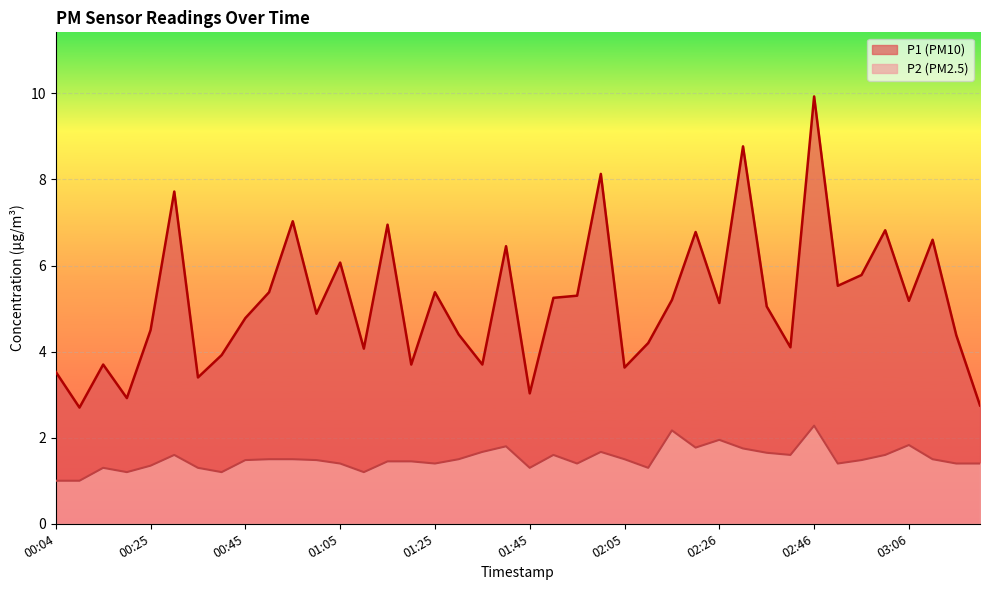

How many interior local valleys does the P1 series have?

13